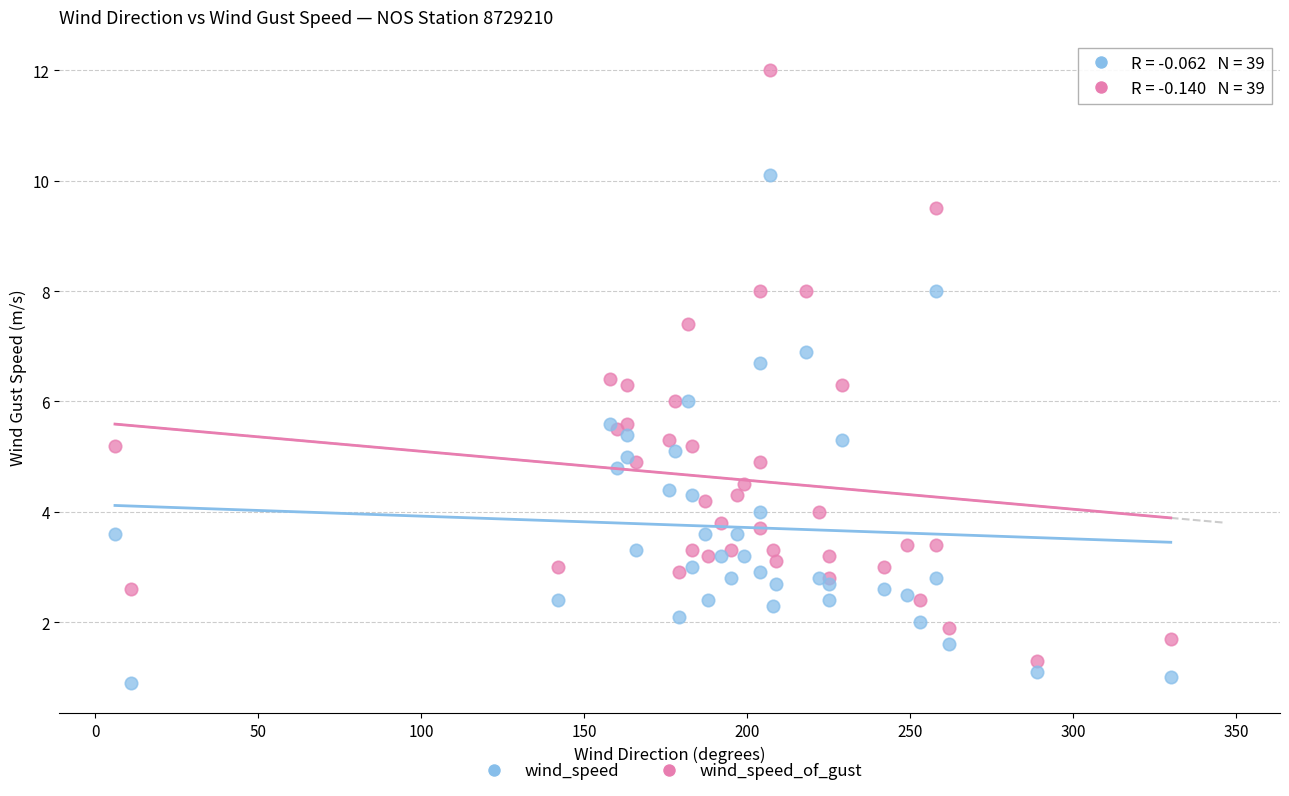

Which series has the widest spread of Y values?

wind_speed_of_gust